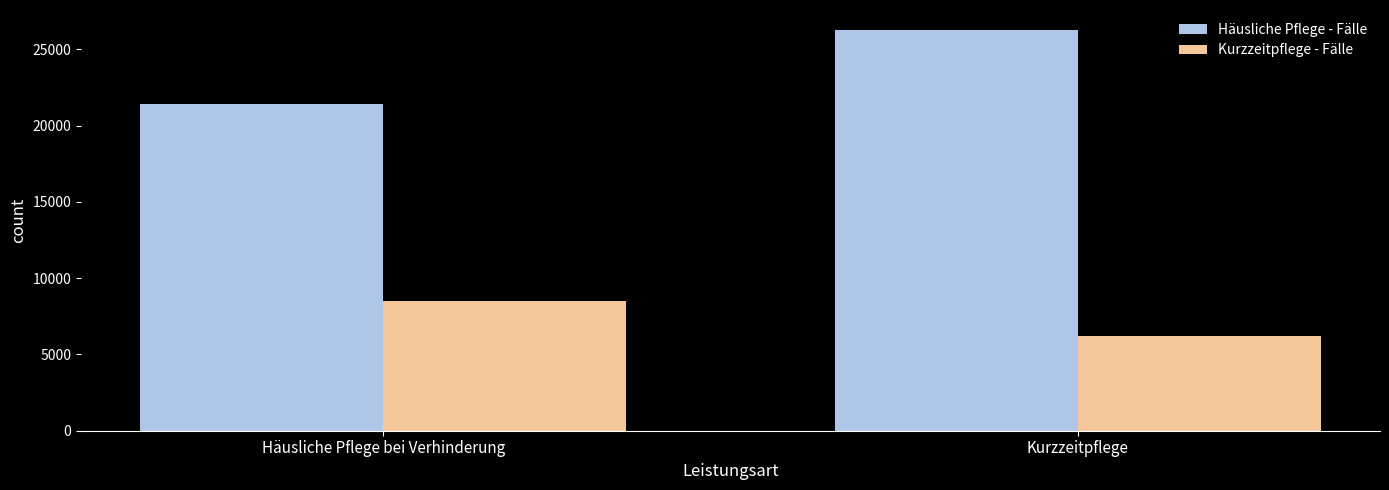

Which category has the highest value across all series?

Kurzzeitpflege